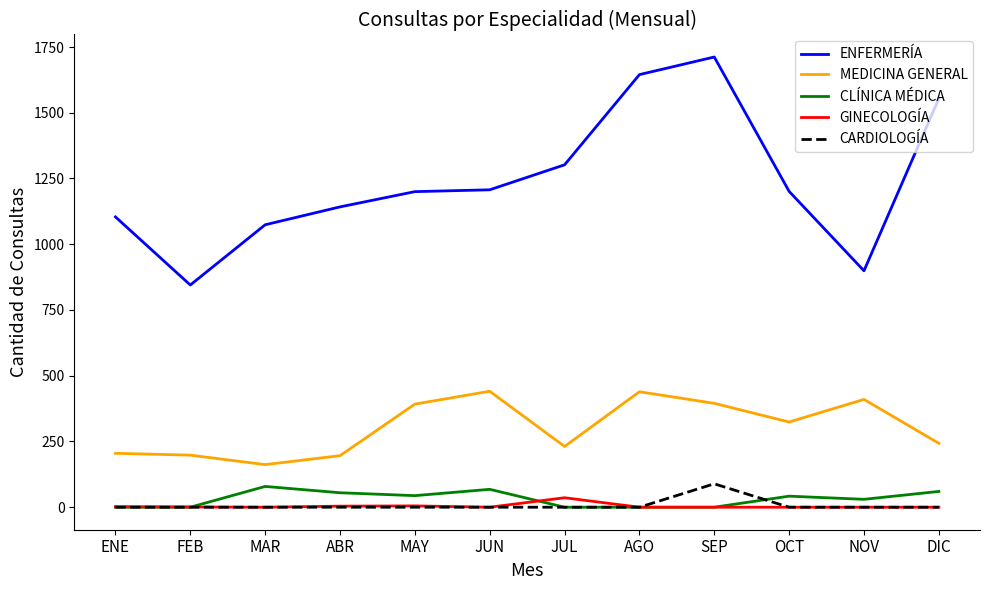

The value of CARDIOLOGÍA at ABR is 0. True or false?

True